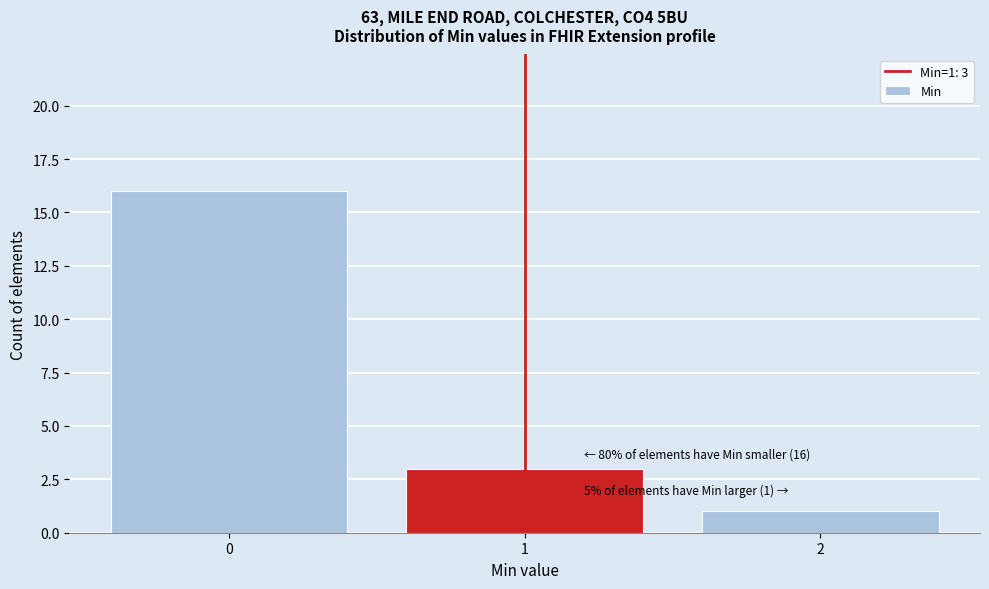

Which range on the x-axis has the tallest bar?

-0.5 to 0.5